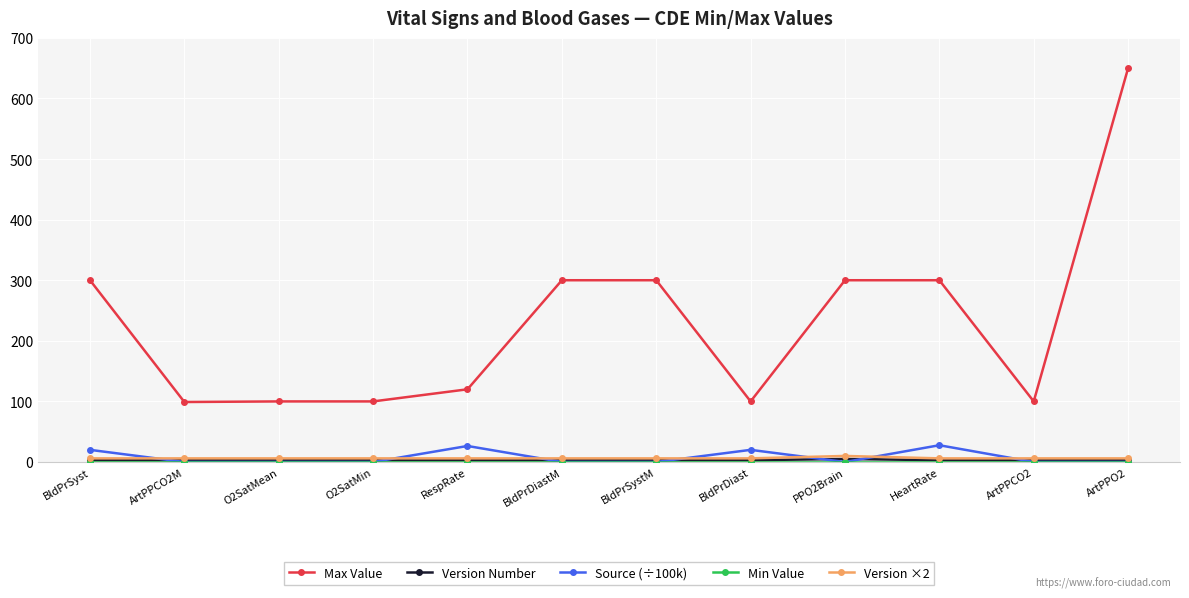

What is the value of the Source (÷100k) point at the 10th from the left?

27.7